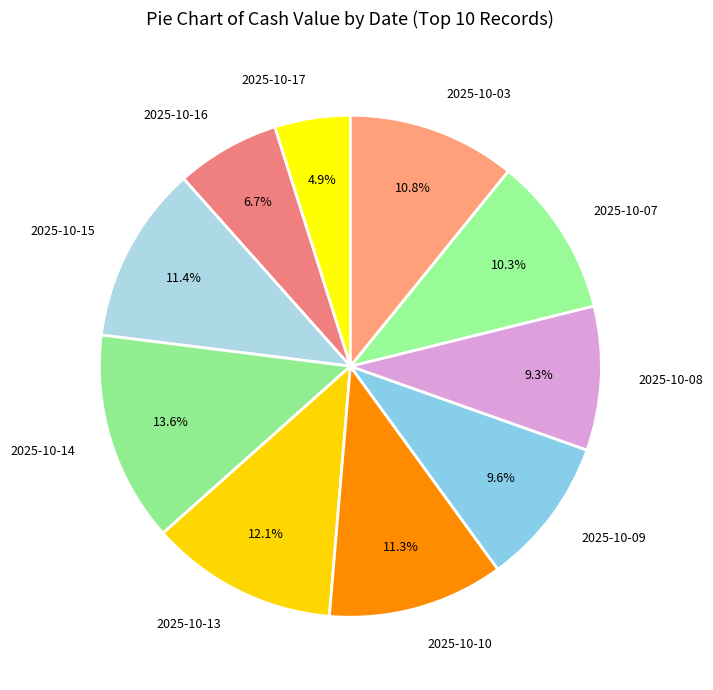

How many segments does this pie chart have?

10